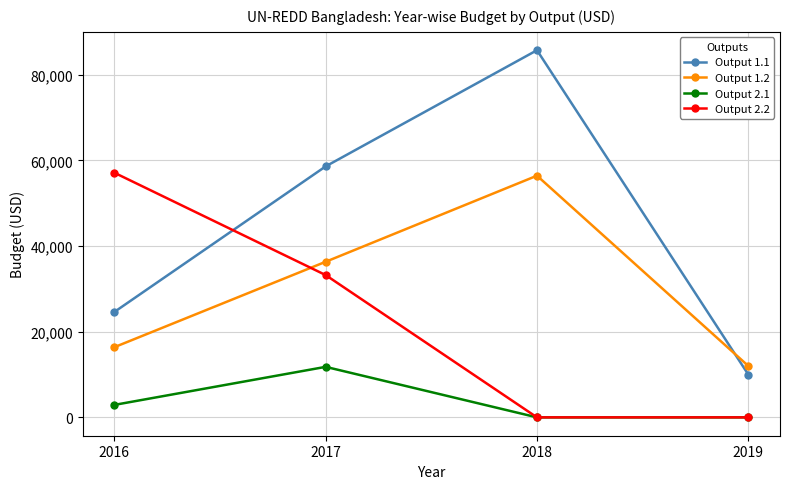

Is it true that Output 1.2 equals 16379.6 at 2016?

True